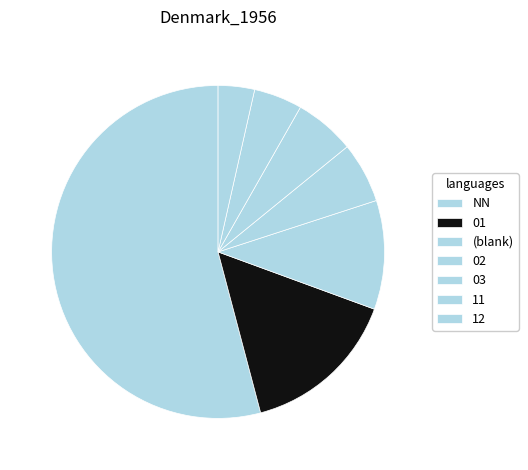

Rank the categories by value from highest to lowest.

NN, 01, , 02, 03, 11, 12